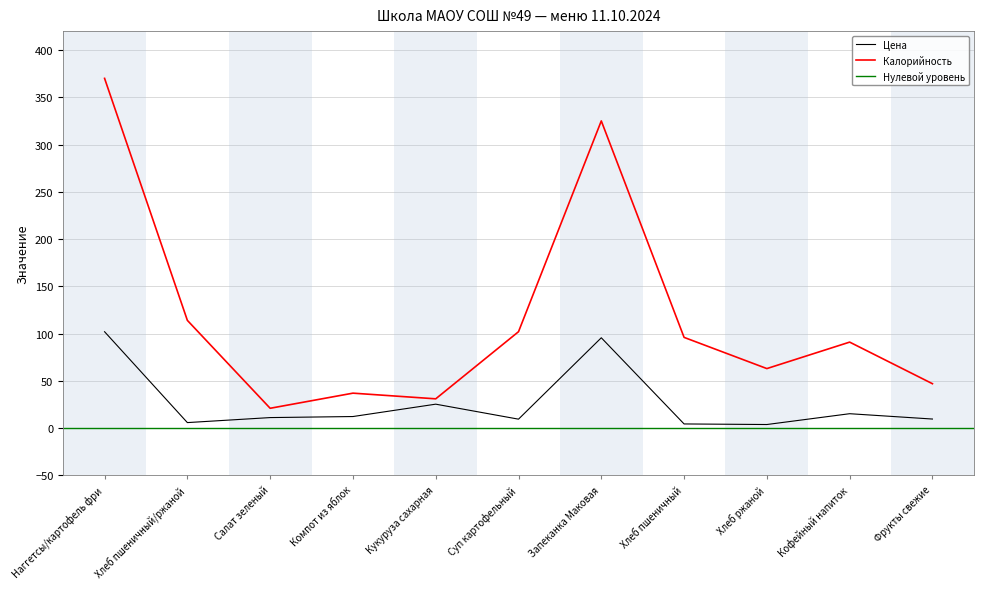

Which category has the lowest value across all series?

Хлеб ржаной